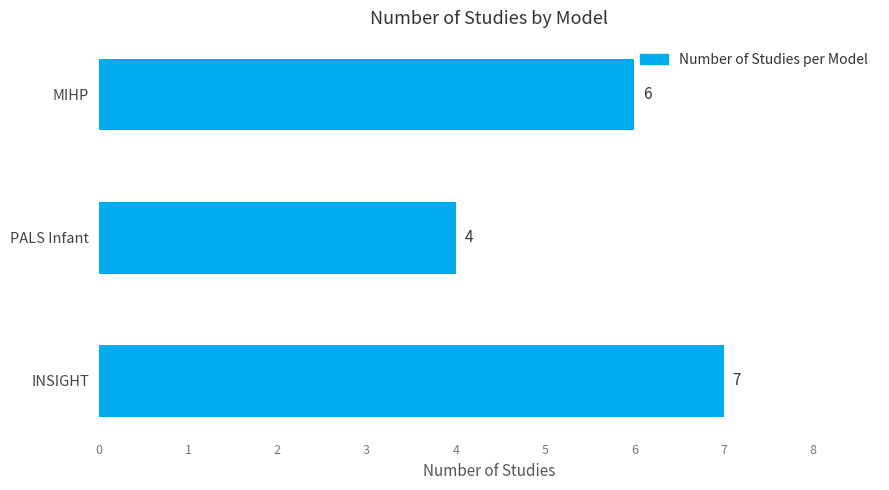

Rank the categories by value from highest to lowest.

INSIGHT, MIHP, PALS Infant